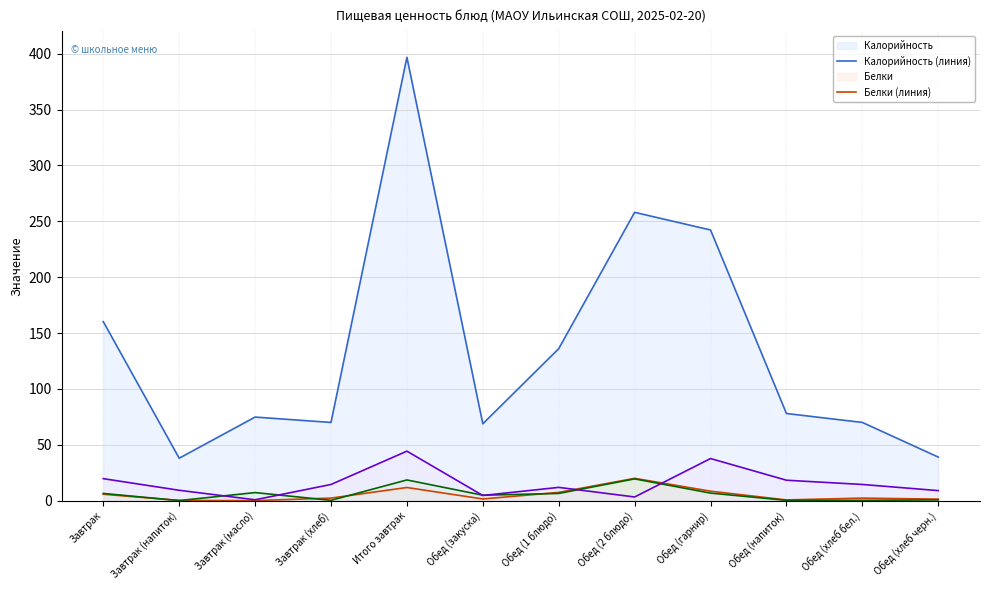

What is the label of the 2nd point from the left?

Завтрак (напиток)